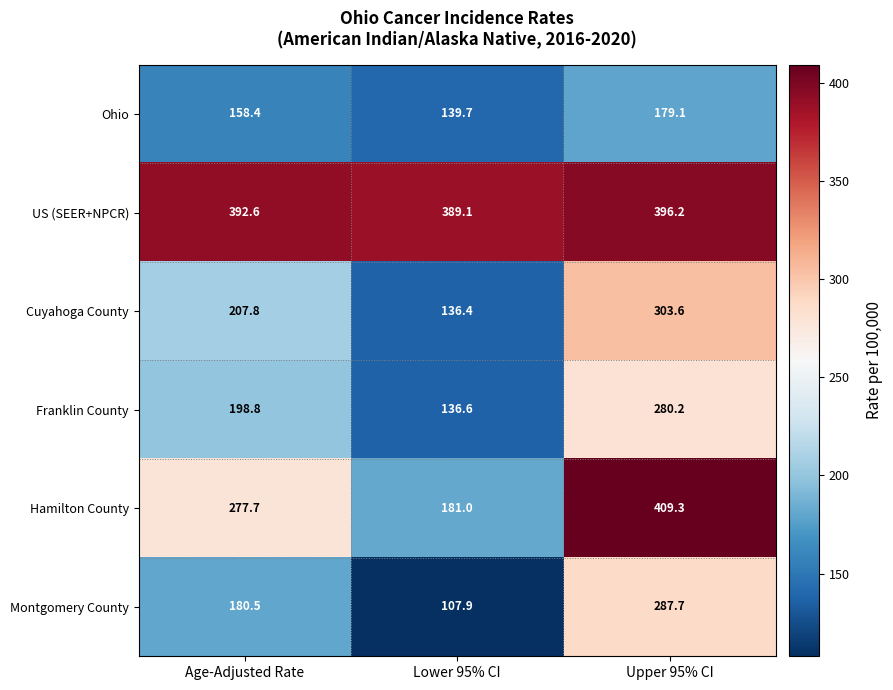

What is the greatest value displayed?

409.3